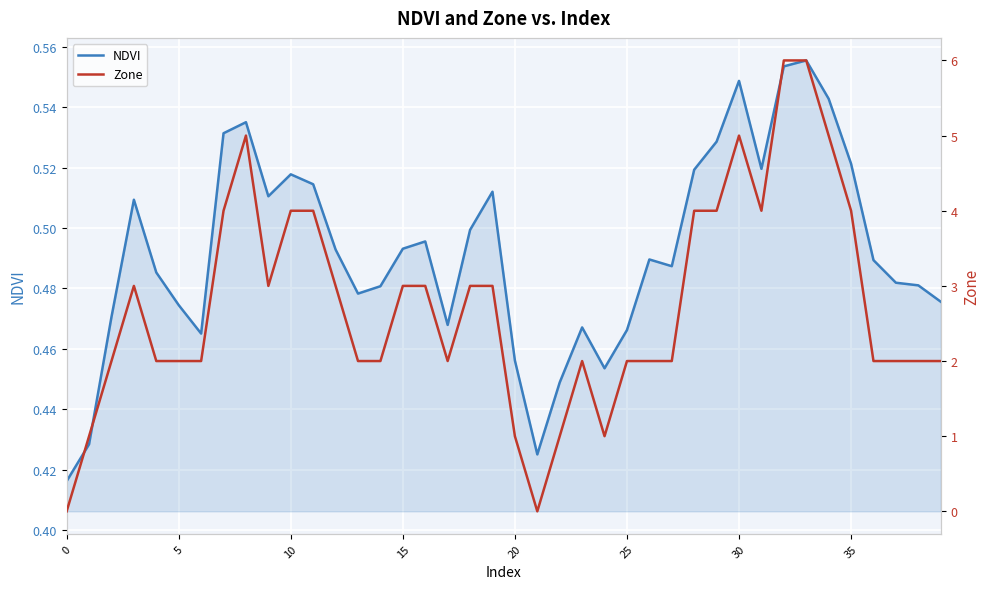

What value does the Zone series have at 36?

2.0